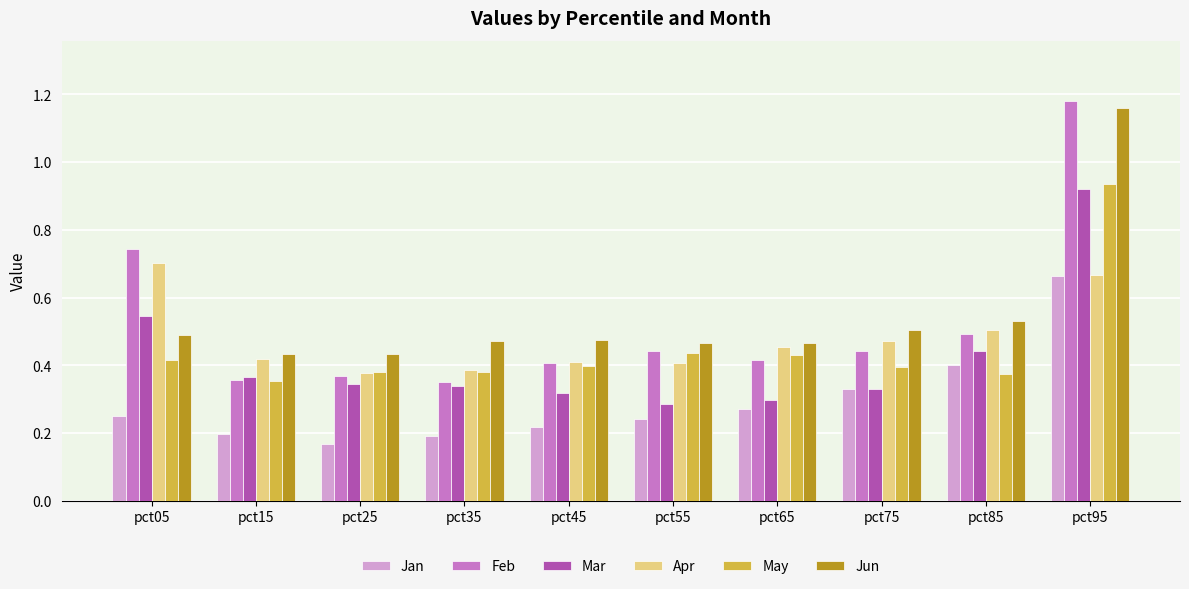

What is the sum of the Feb values at pct95 and pct75?

1.6